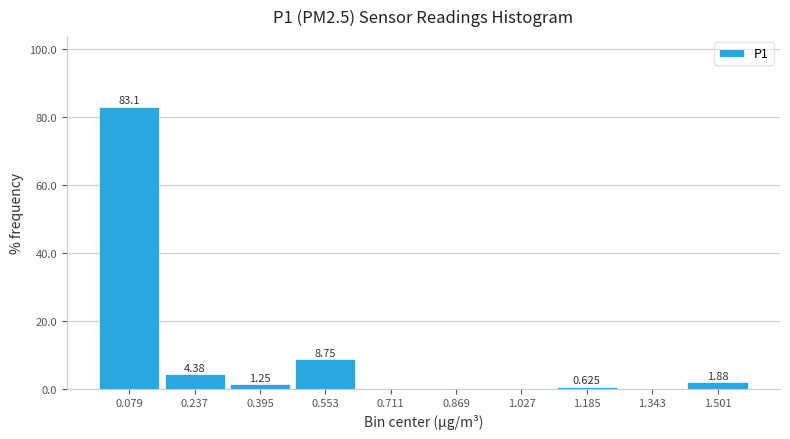

Which range on the x-axis has the tallest bar?

0.000 to 0.158